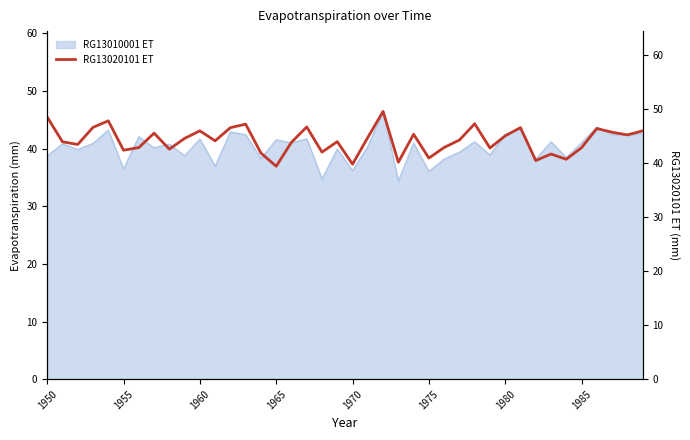

Reading left to right, transcribe all the data shown in this chart.

48.5	43.9	43.4	46.6	47.8	42.4	42.9	45.5	42.6	44.5	46.0	44.1	46.5	47.2	41.8	39.4	43.8	46.7	42.0	44.0	39.8	44.7	49.5	40.1	45.3	40.9	42.9	44.2	47.3	42.8	45.0	46.5	40.5	41.7	40.7	42.8	46.4	45.7	45.2	45.9